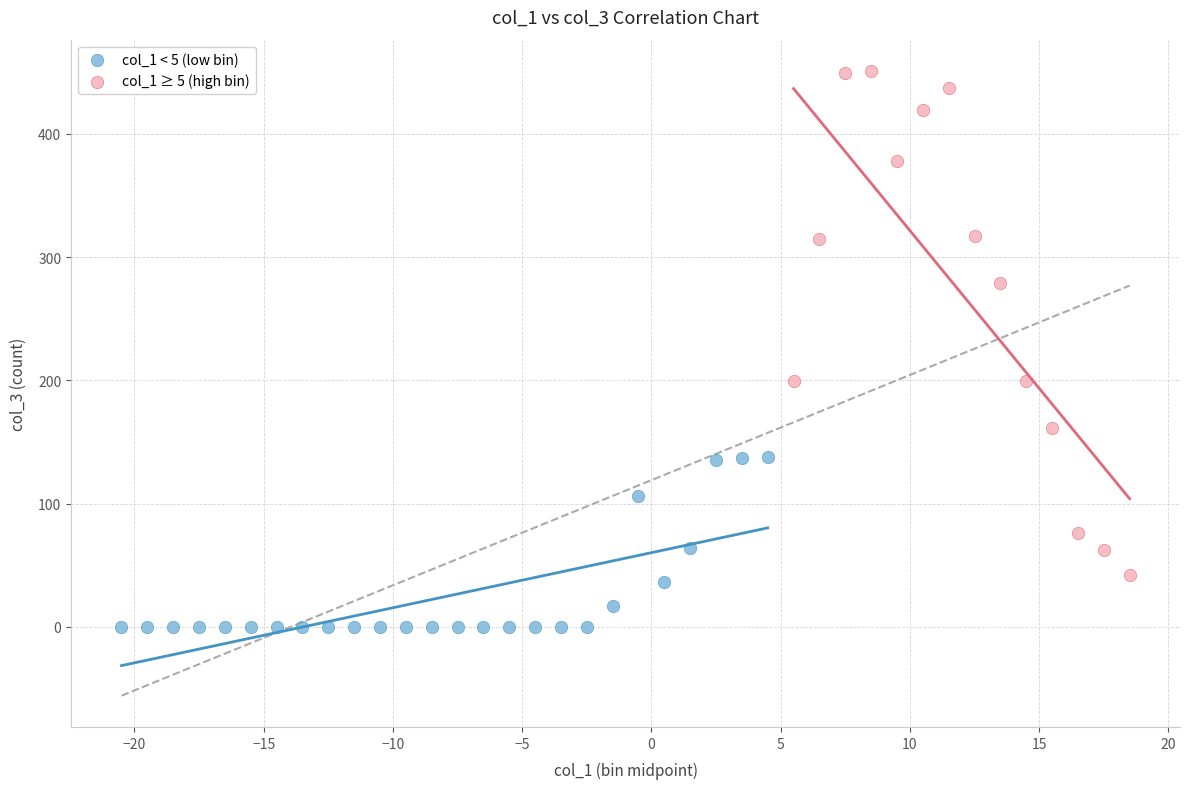

Which series reaches the minimum Y coordinate?

col_1 < 5 (low bin)